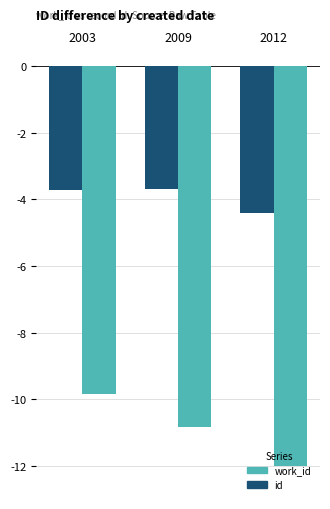

How many series are shown in this chart?

2